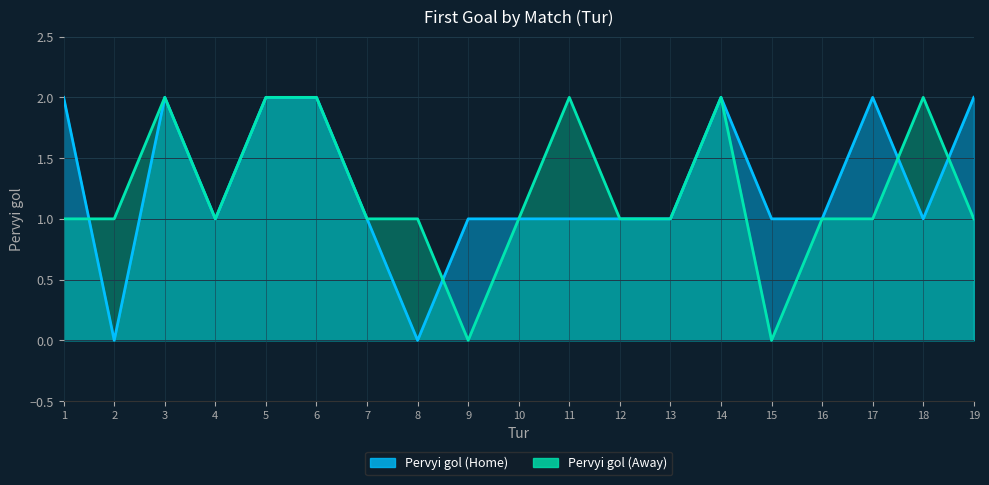

What is the total value across all series at 6?

4